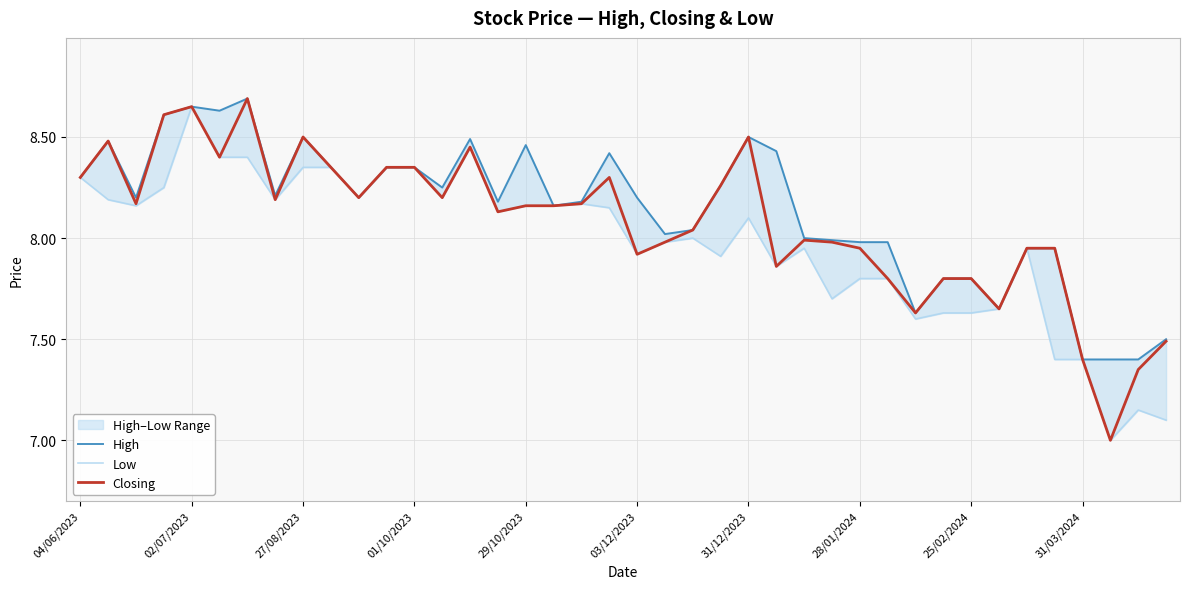

What is the difference between the maximum and minimum values in the Closing series?

1.7